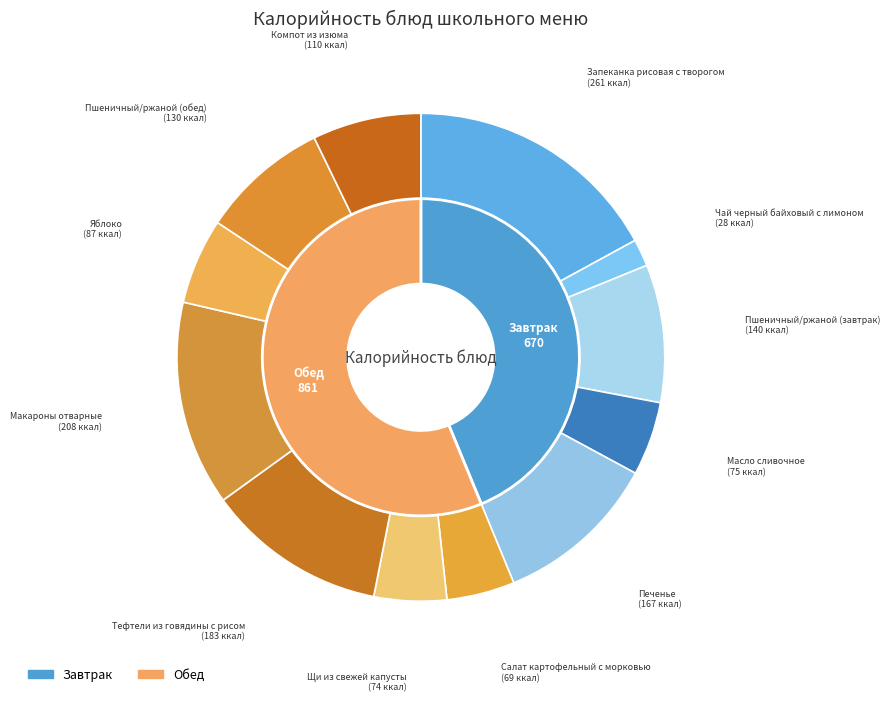

To the nearest percent, what is the average slice percentage?

8%